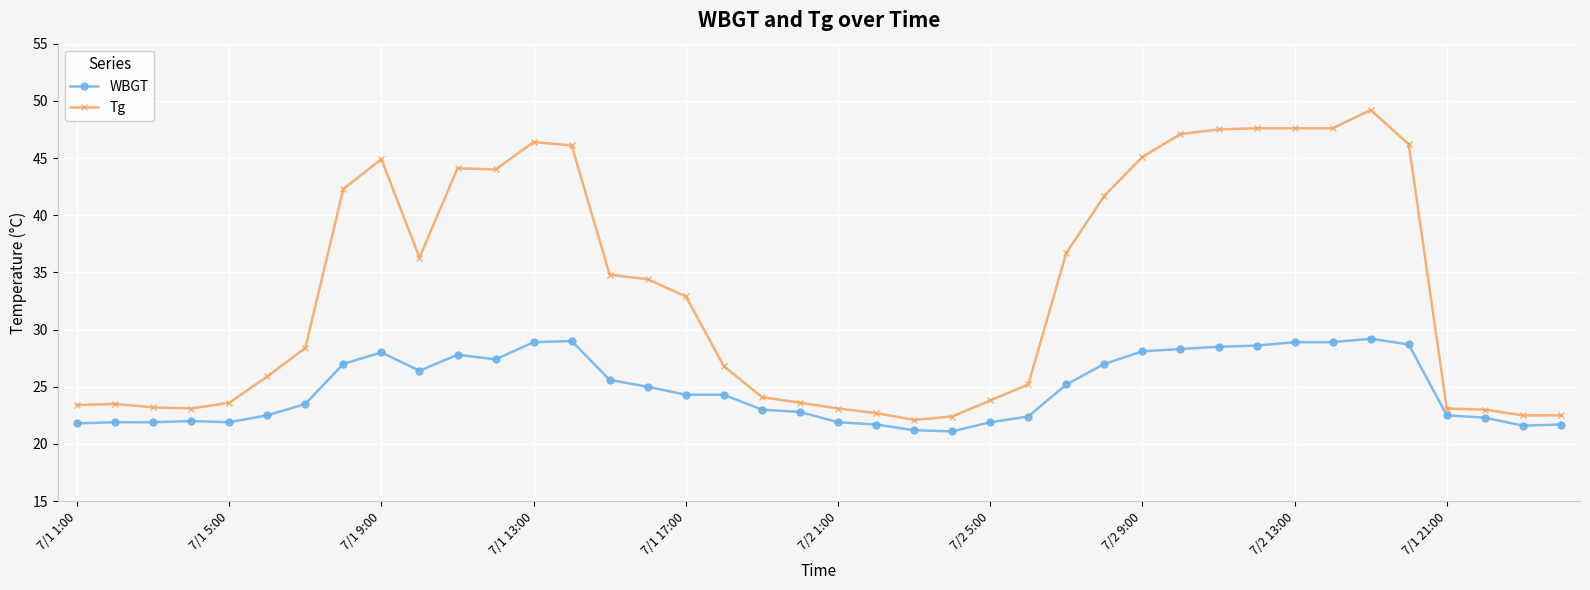

True or false: Tg has more than 0 points higher than both neighbors.

True